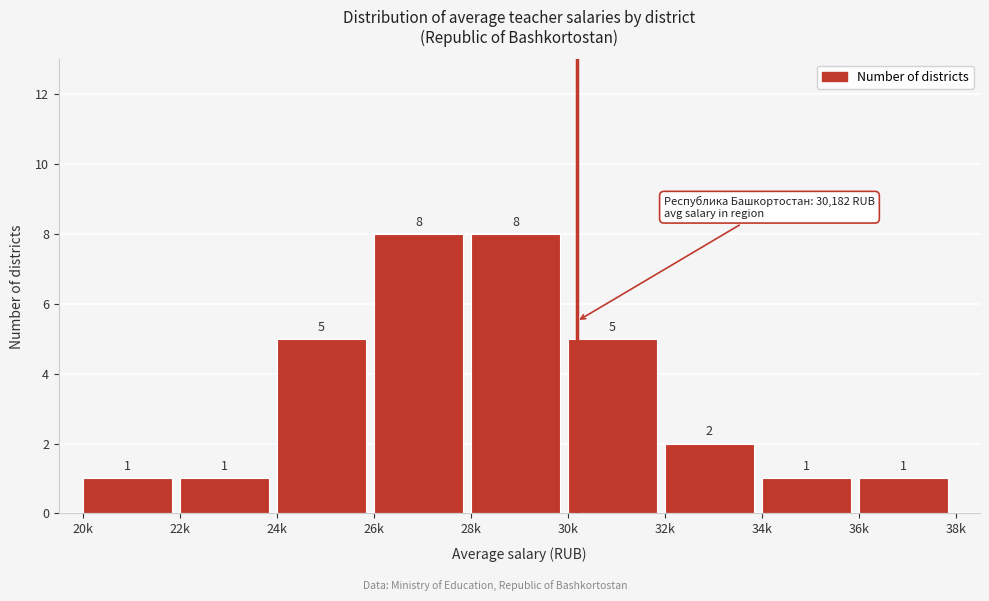

Reading right to left, what are all the values shown in this chart?

36k=1	34k=1	32k=2	30k=5	28k=8	26k=8	24k=5	22k=1	20k=1